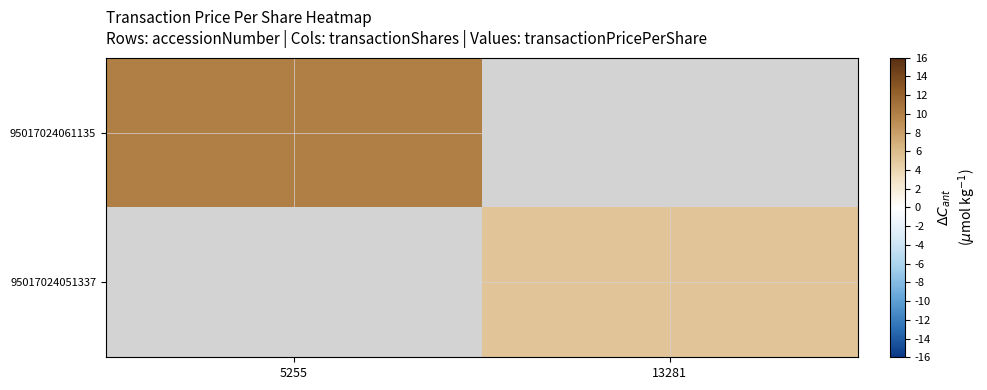

Is it true that 95017024061135 equals 5.6 at 5255?

False